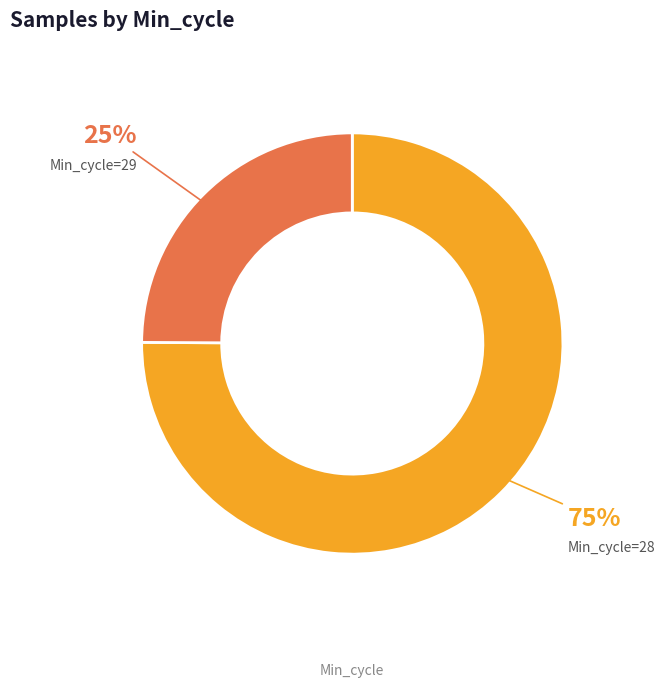

To the nearest percent, what is the average slice percentage?

50%